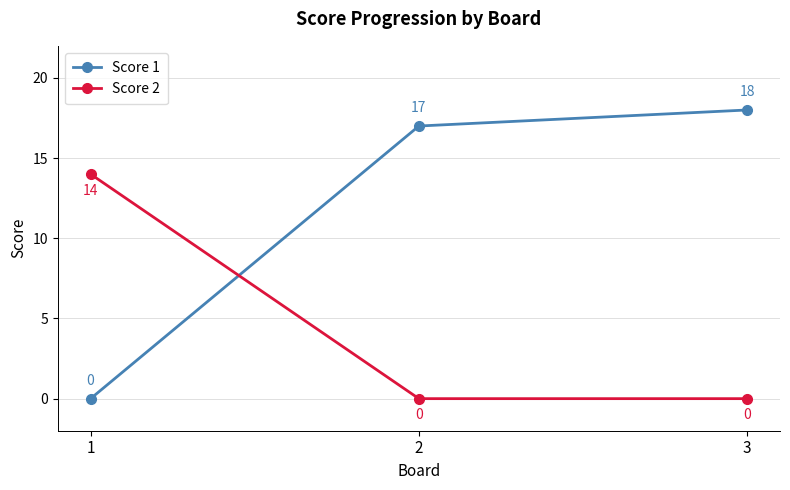

Which series has the largest range (max minus min)?

Score 1